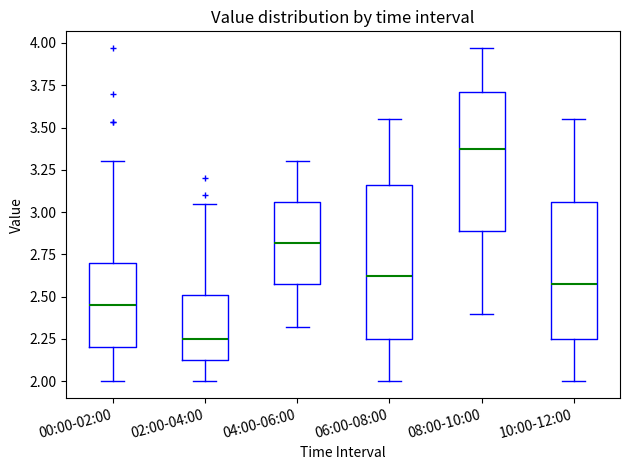

Which box has the lowest median line?

02:00-04:00